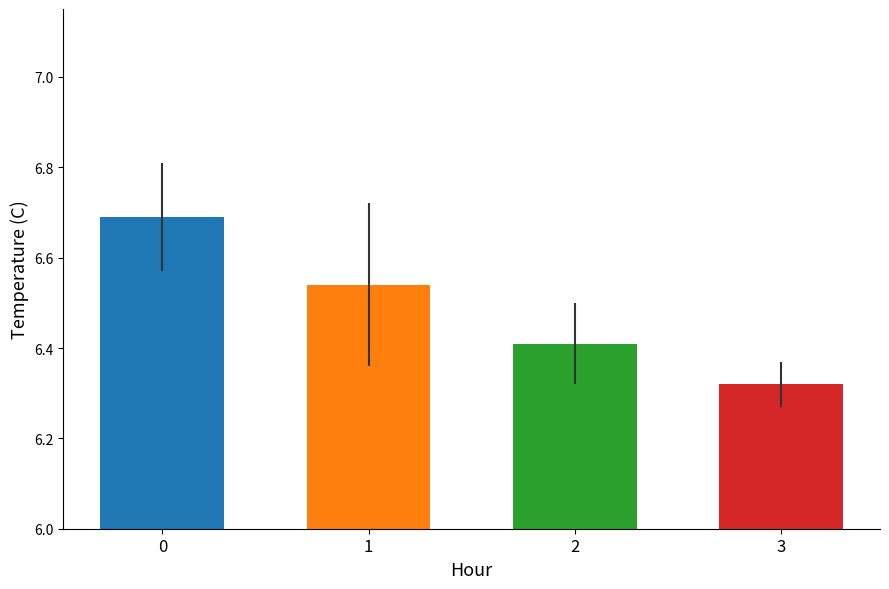

What is the value of the Mean Temperature bar at the 3rd from the left?

6.4